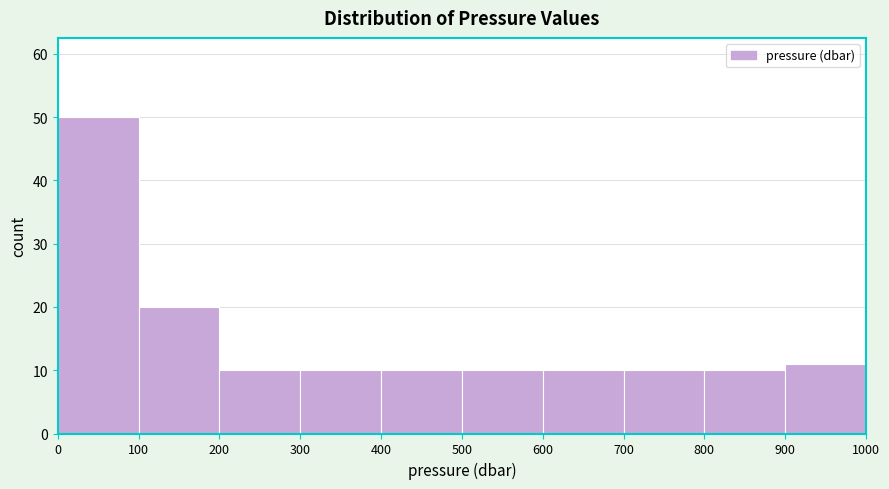

Reading left to right, list every bar in this chart as the range it spans on the x-axis followed by its height. The values are not printed on the chart, so give them approximately, as read against the axis.

0 to 100: 50
100 to 200: 20
200 to 300: 10
300 to 400: 10
400 to 500: 10
500 to 600: 10
600 to 700: 10
700 to 800: 10
800 to 900: 10
900 to 1000: 11